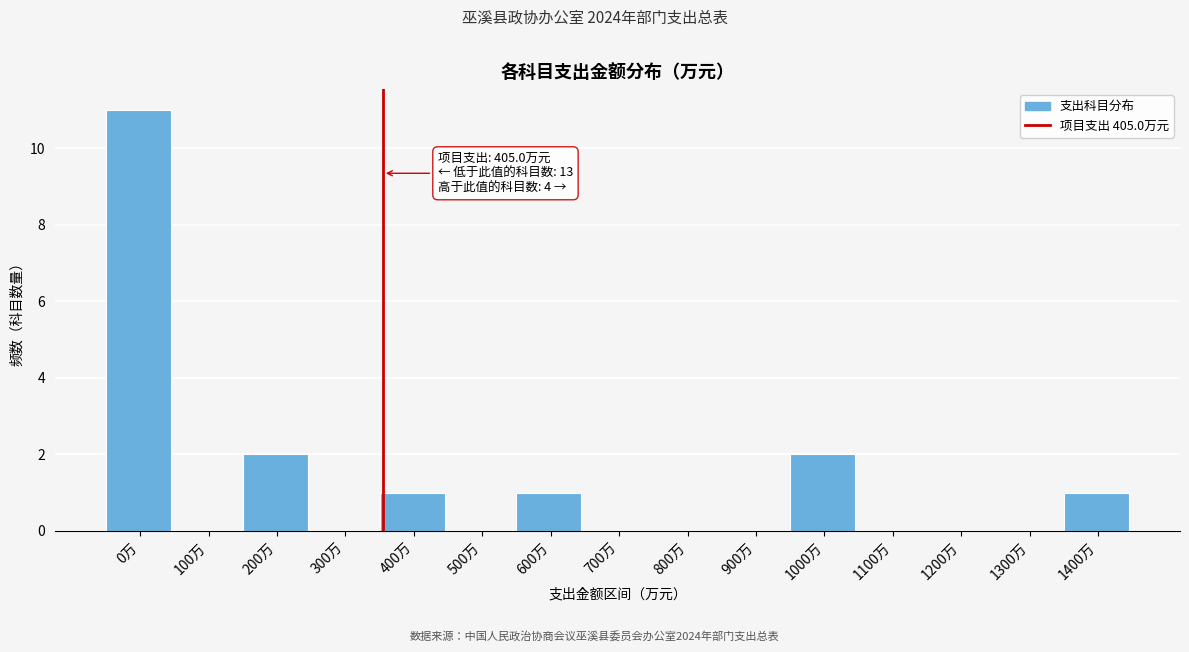

Reading left to right, list all the values displayed in this chart.

0万=11	100万=0	200万=2	300万=0	400万=1	500万=0	600万=1	700万=0	800万=0	900万=0	1000万=2	1100万=0	1200万=0	1300万=0	1400万=1